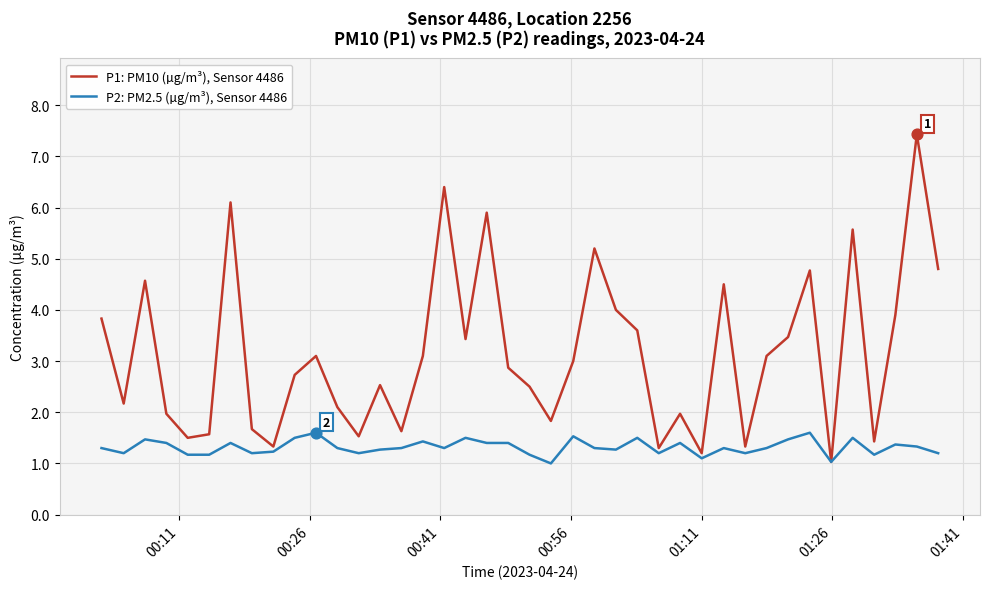

What are all the series names shown in the legend?

P1: PM10 (µg/m³), Sensor 4486, P2: PM2.5 (µg/m³), Sensor 4486